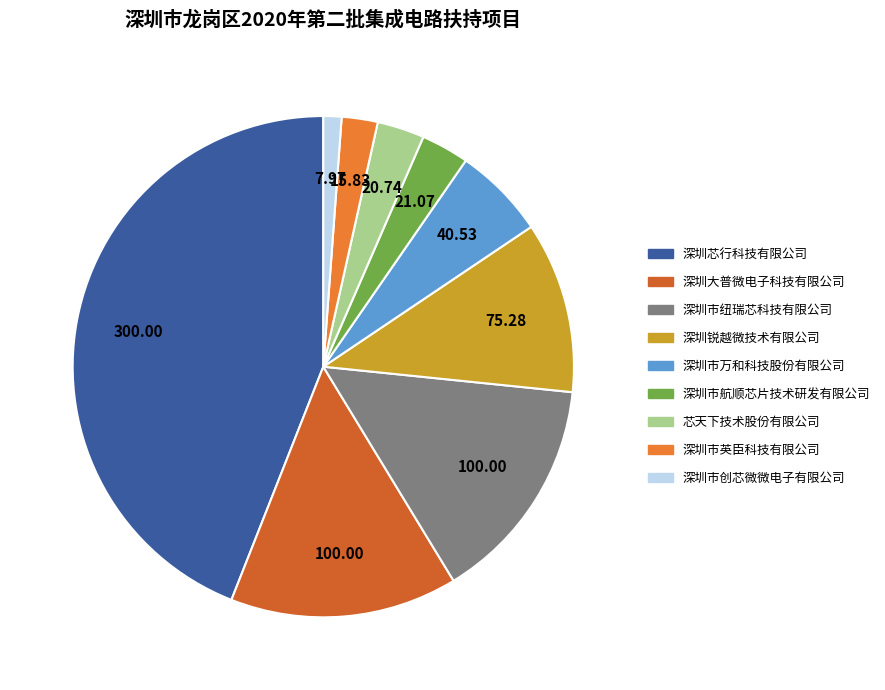

To the nearest percent, what is the difference between the 深圳市万和科技股份有限公司 and 深圳大普微电子科技有限公司 slice percentages?

9%